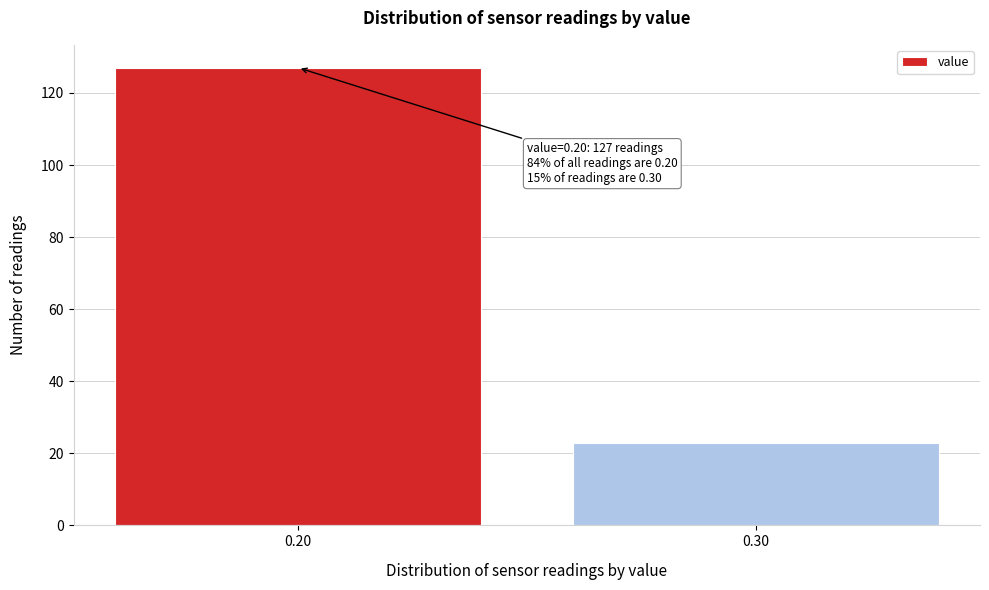

Reading right to left, list all the values displayed in this chart.

23	127